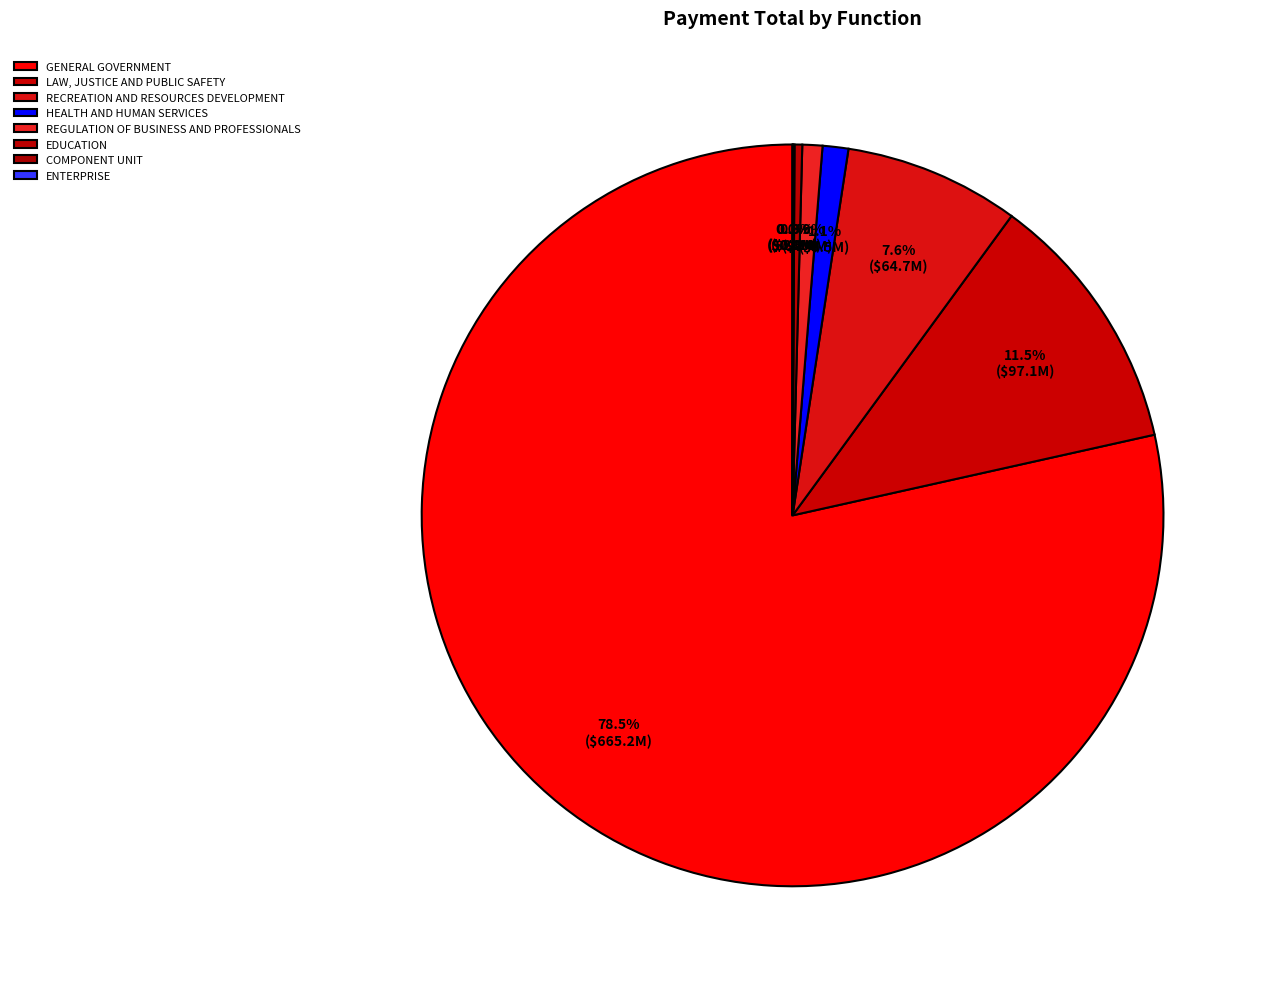

How many segments does this pie chart have?

8